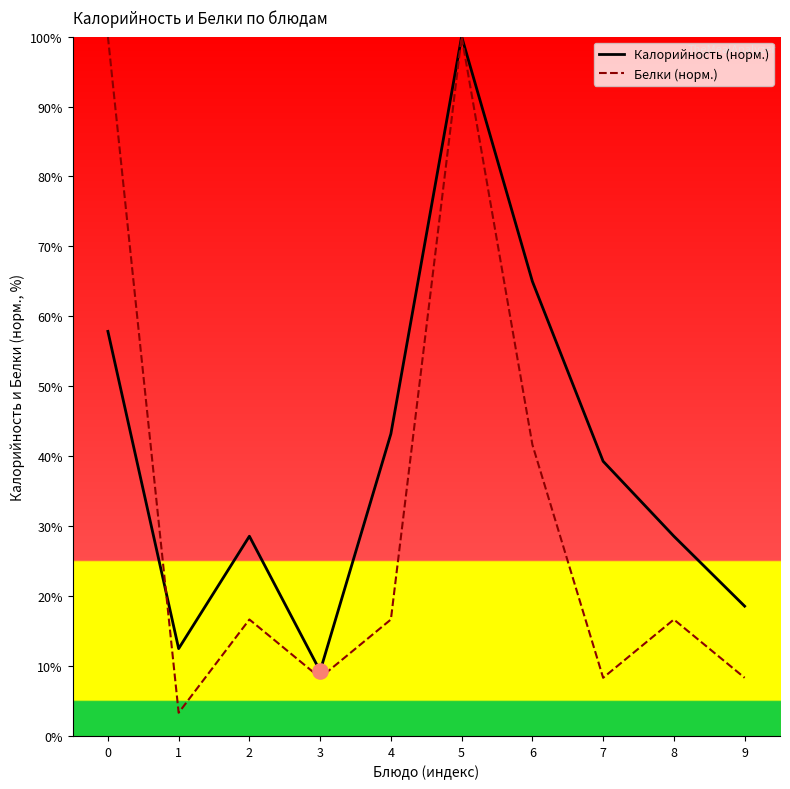

Which series reaches the minimum Y coordinate?

Белки